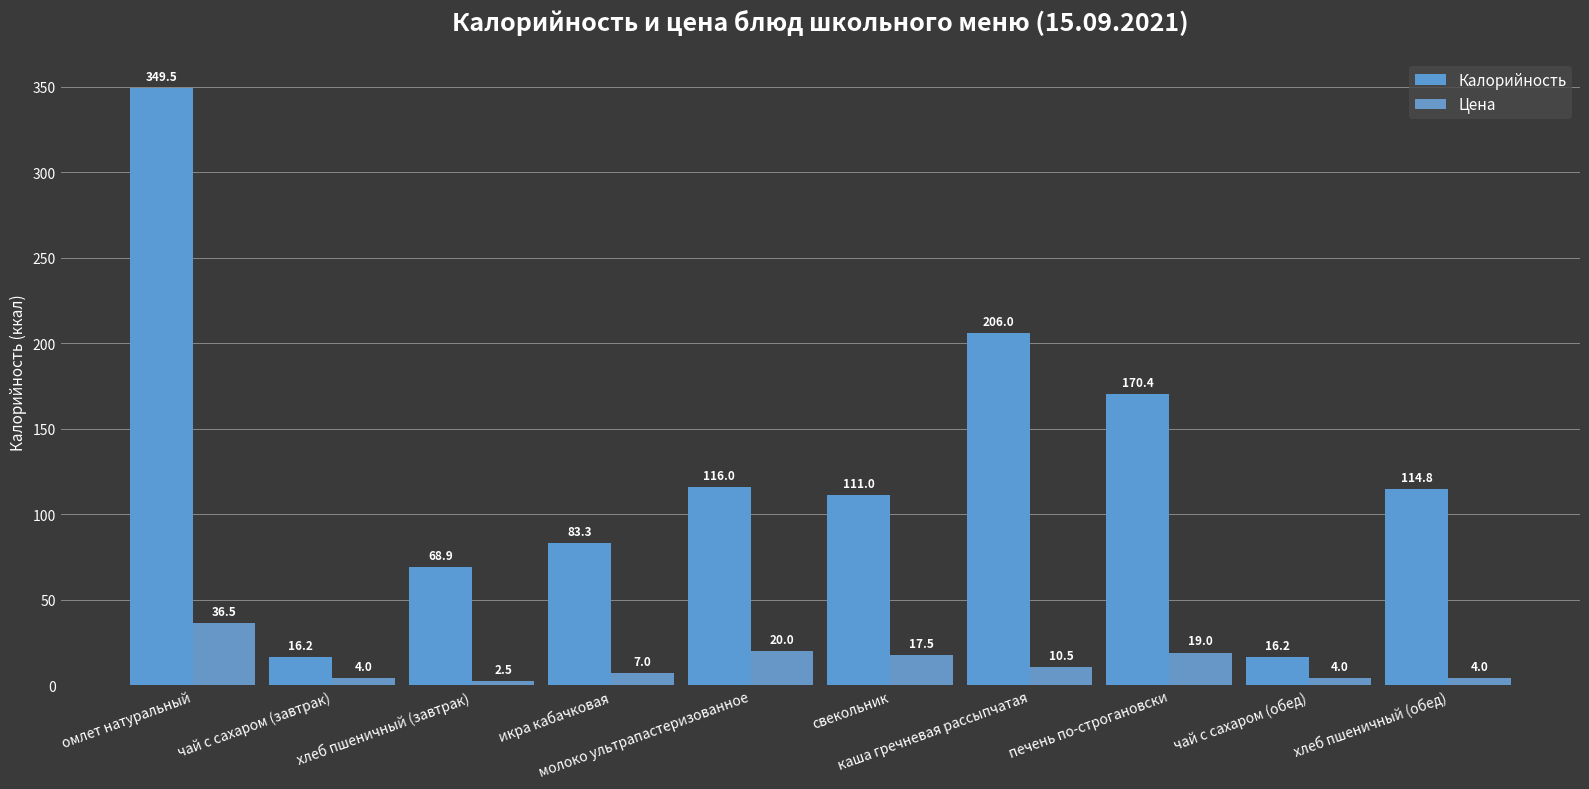

Is it true that Калорийность equals 65.2 at свекольник?

False